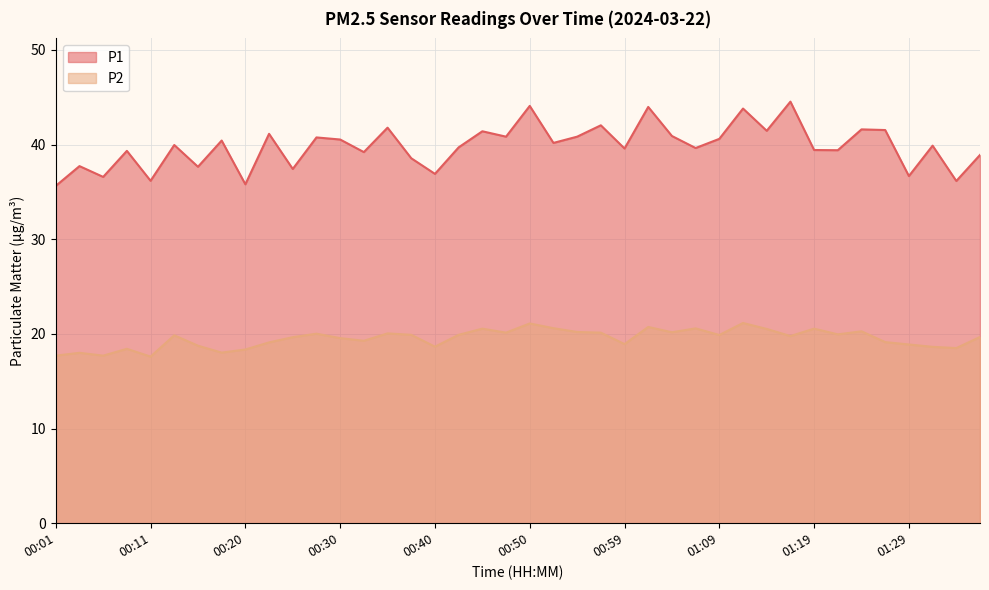

How many lines are shown in the chart?

2